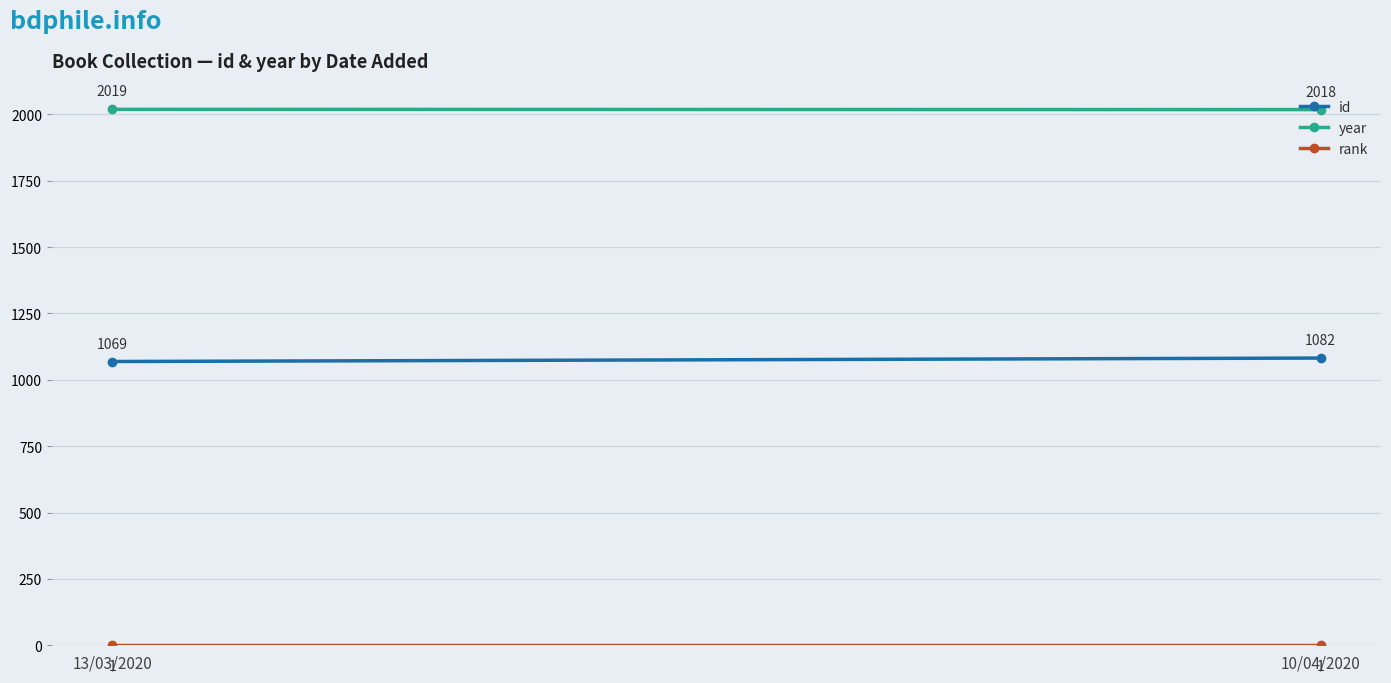

True or false: rank has a value of 1 at 10/04/2020.

True